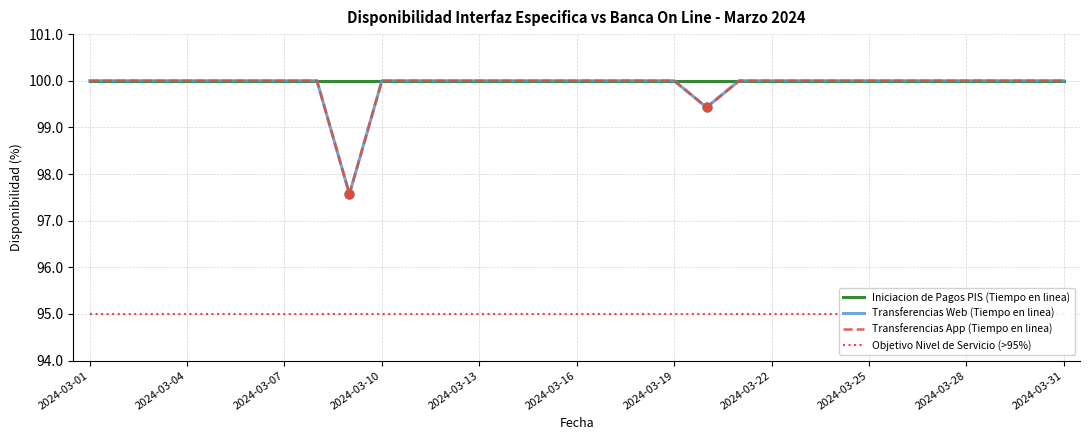

What are all the series names shown in the legend?

Iniciacion de Pagos PIS (Tiempo en linea), Transferencias Web (Tiempo en linea), Transferencias App (Tiempo en linea), Objetivo Nivel de Servicio (>95%)